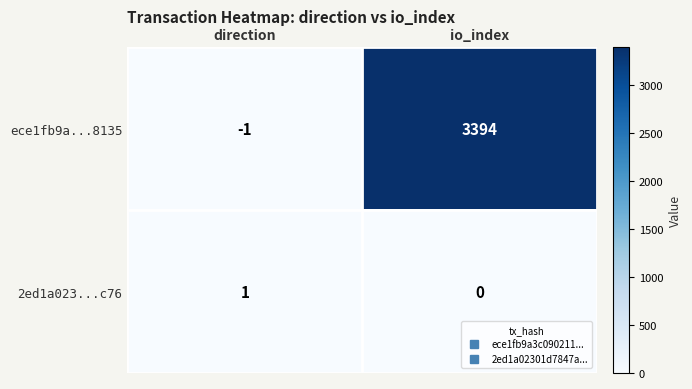

Which series has the widest spread of values?

ece1fb9a...8135